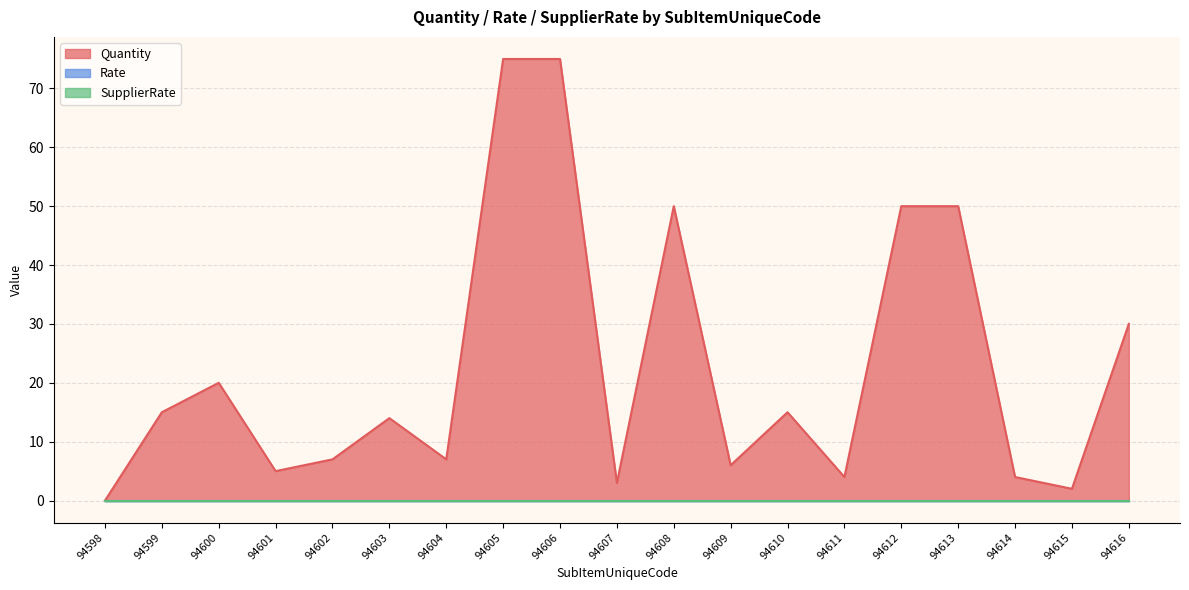

In Quantity, how many points are higher than both neighbors (excluding endpoints)?

4